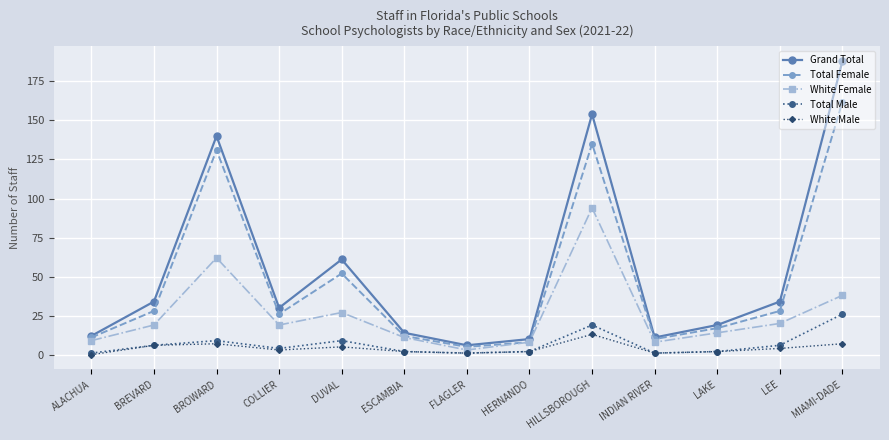

Reading right to left, extract all data points from this chart.

Grand Total: MIAMI-DADE=188	LEE=34	LAKE=19	INDIAN RIVER=11	HILLSBOROUGH=154	HERNANDO=10	FLAGLER=6	ESCAMBIA=14	DUVAL=61	COLLIER=30	BROWARD=140	BREVARD=34	ALACHUA=12
Total Female: MIAMI-DADE=162	LEE=28	LAKE=17	INDIAN RIVER=10	HILLSBOROUGH=135	HERNANDO=8	FLAGLER=5	ESCAMBIA=12	DUVAL=52	COLLIER=26	BROWARD=131	BREVARD=28	ALACHUA=11
White Female: MIAMI-DADE=38	LEE=20	LAKE=14	INDIAN RIVER=8	HILLSBOROUGH=94	HERNANDO=8	FLAGLER=3	ESCAMBIA=11	DUVAL=27	COLLIER=19	BROWARD=62	BREVARD=19	ALACHUA=9
Total Male: MIAMI-DADE=26	LEE=6	LAKE=2	INDIAN RIVER=1	HILLSBOROUGH=19	HERNANDO=2	FLAGLER=1	ESCAMBIA=2	DUVAL=9	COLLIER=4	BROWARD=9	BREVARD=6	ALACHUA=1
White Male: MIAMI-DADE=7	LEE=4	LAKE=2	INDIAN RIVER=1	HILLSBOROUGH=13	HERNANDO=2	FLAGLER=1	ESCAMBIA=2	DUVAL=5	COLLIER=3	BROWARD=7	BREVARD=6	ALACHUA=0